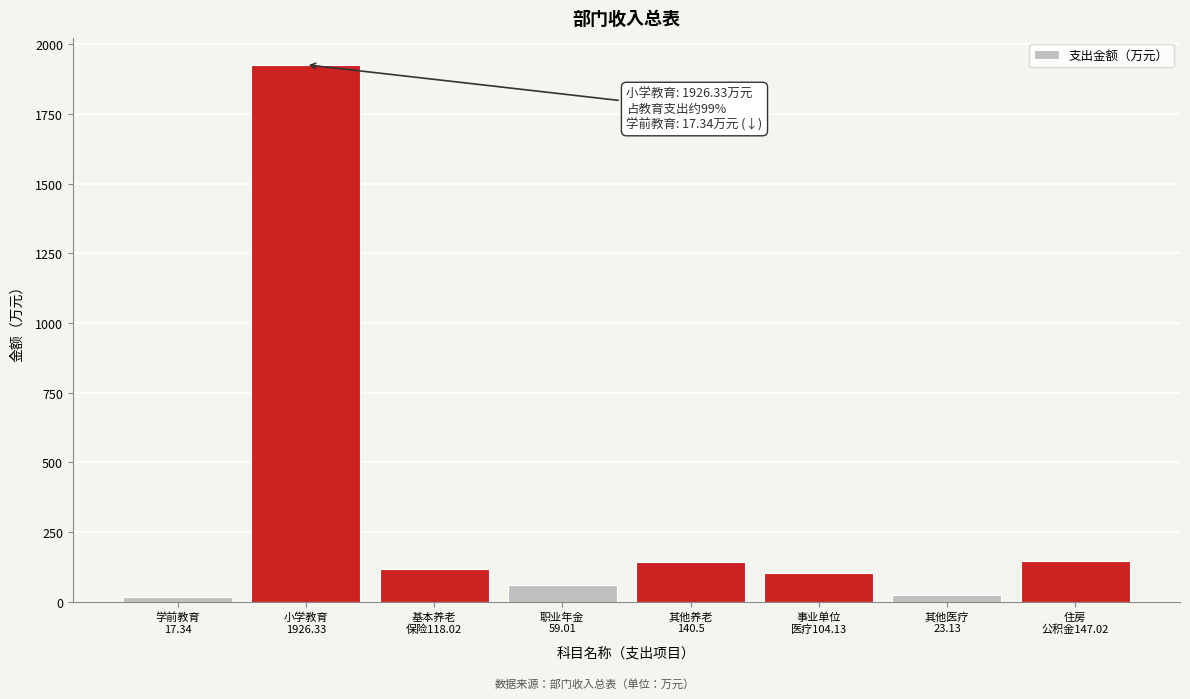

What is the value of the 8th bar from the left?

147.0